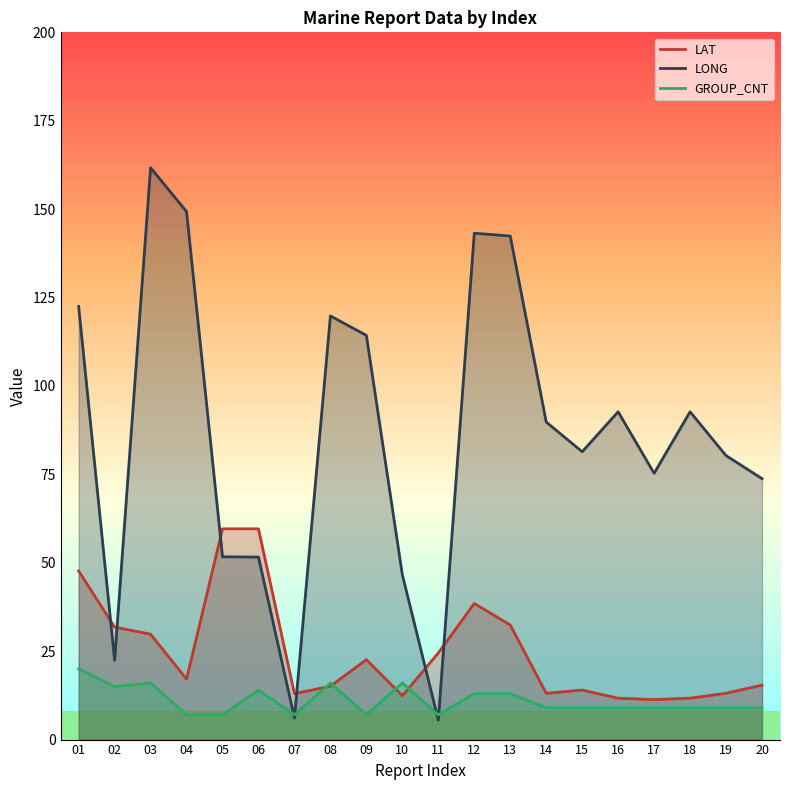

Where do LONG and GROUP_CNT first cross each other?

06 and 07